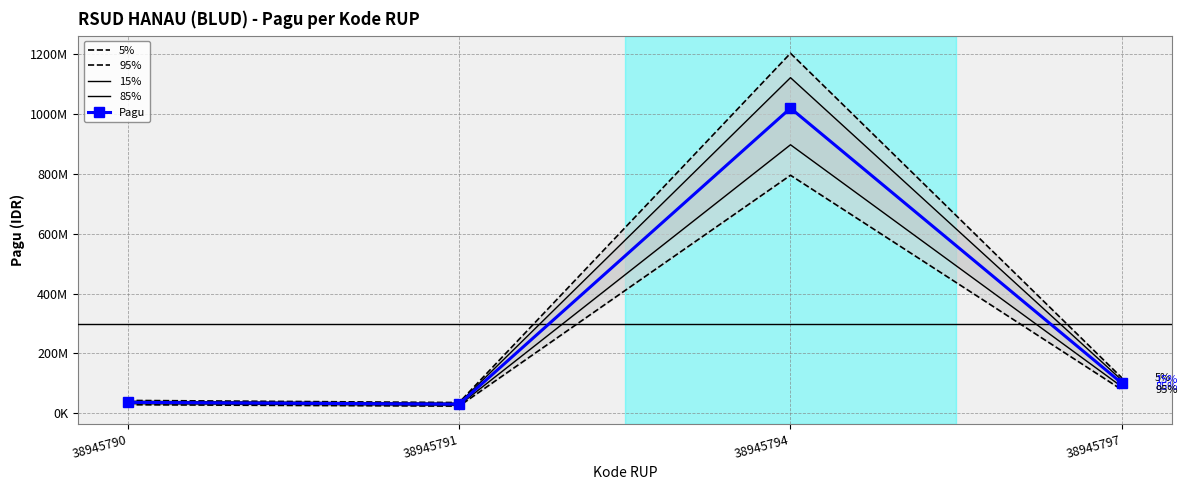

Does the chart have visible grid lines?

Yes